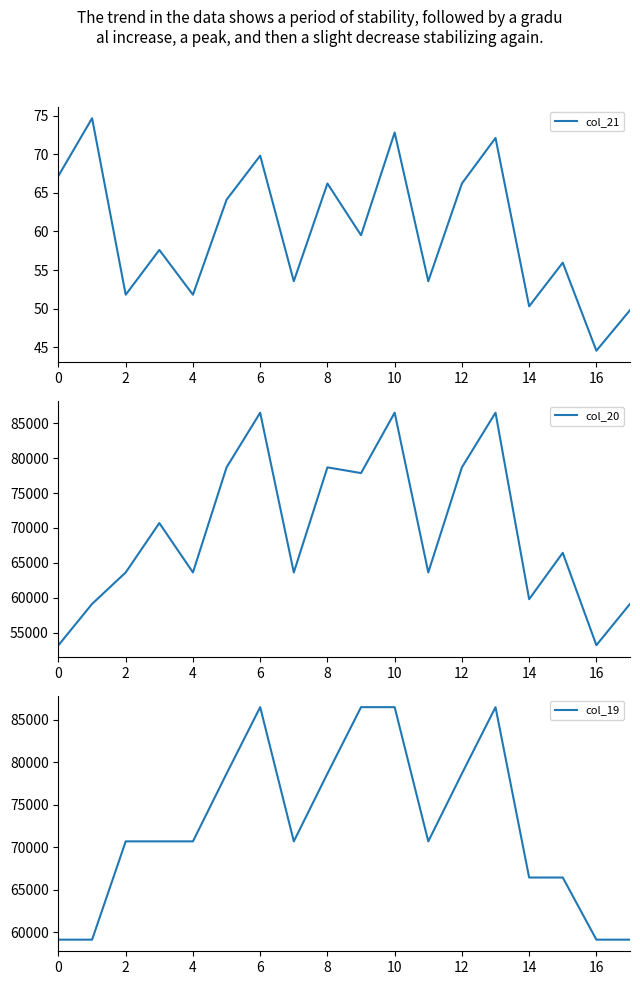

Is it true that col_20 equals 53210.4 at 0?

True